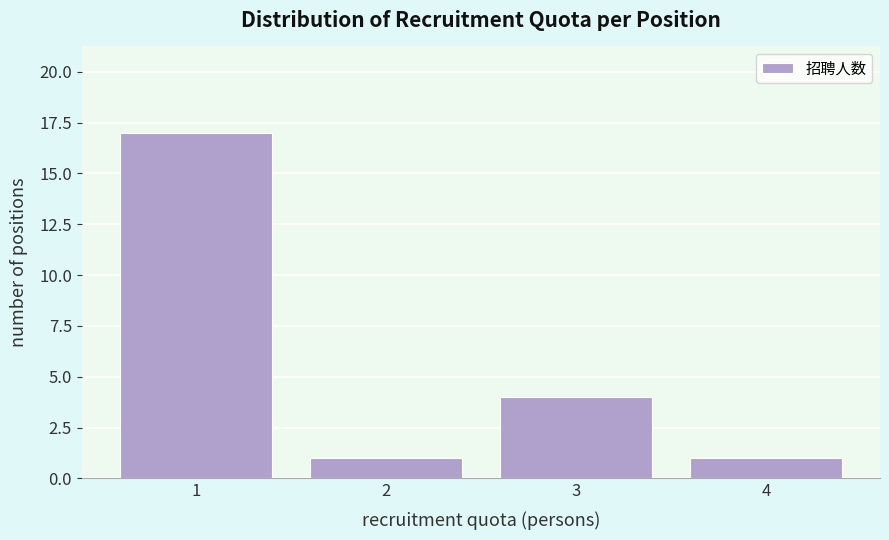

Reading left to right, what are all the values shown in this chart?

17	1	4	1